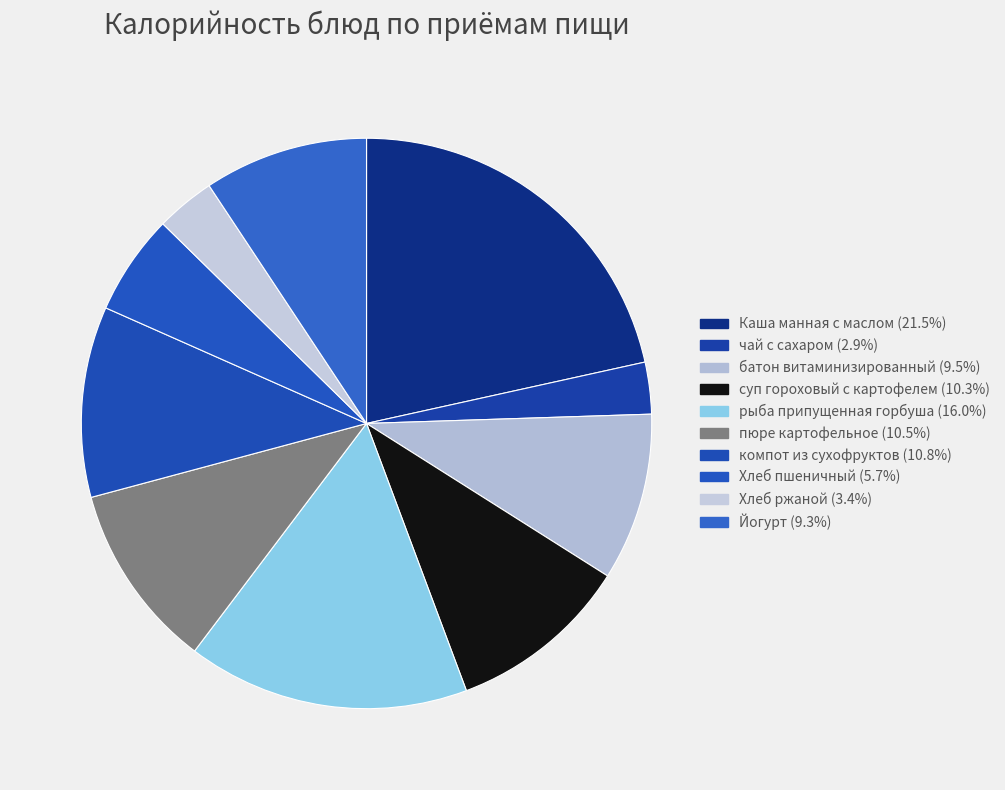

Is it true that пюре картофельное is 11% of the pie?

True